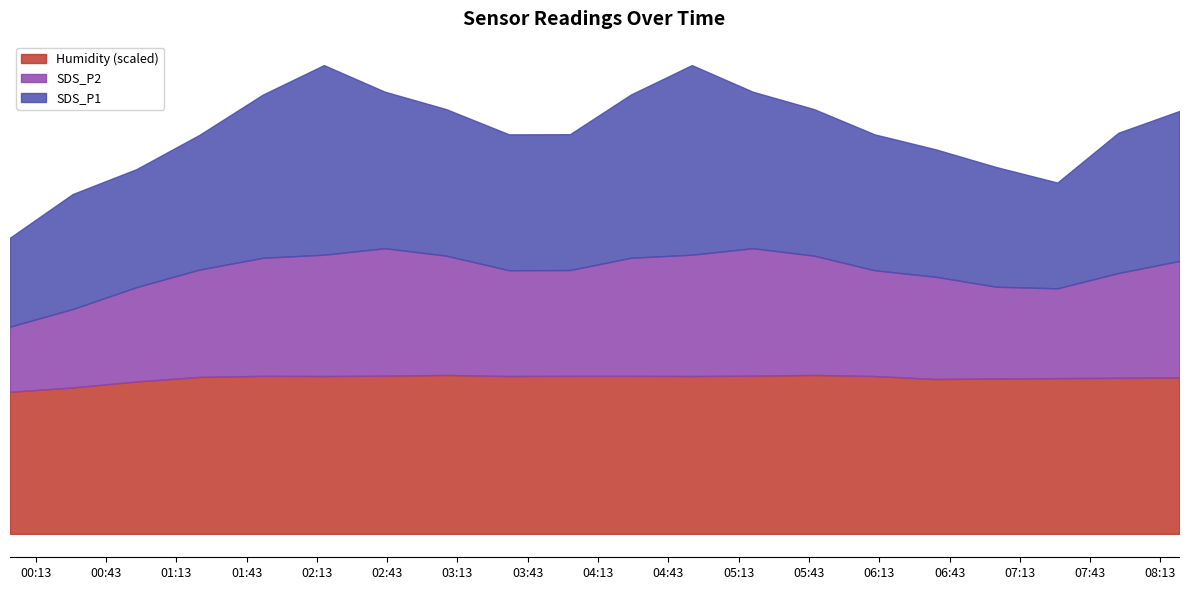

What is the label of the 20th point from the right?

2022/04/23 00:02:03